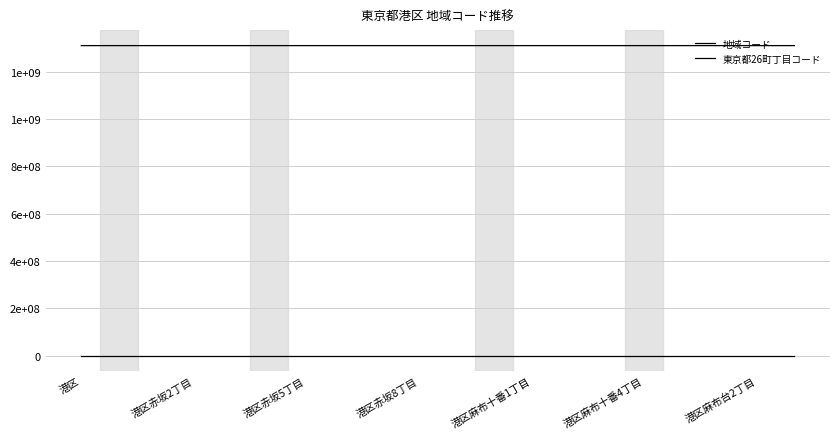

Is this an area chart (filled region under the line)?

No